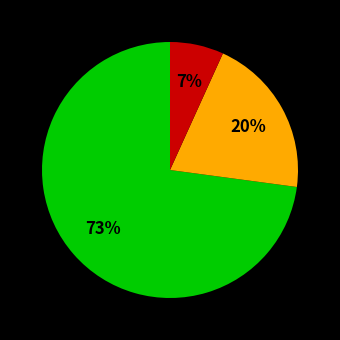

Is there any slice that represents more than half of the pie?

Yes